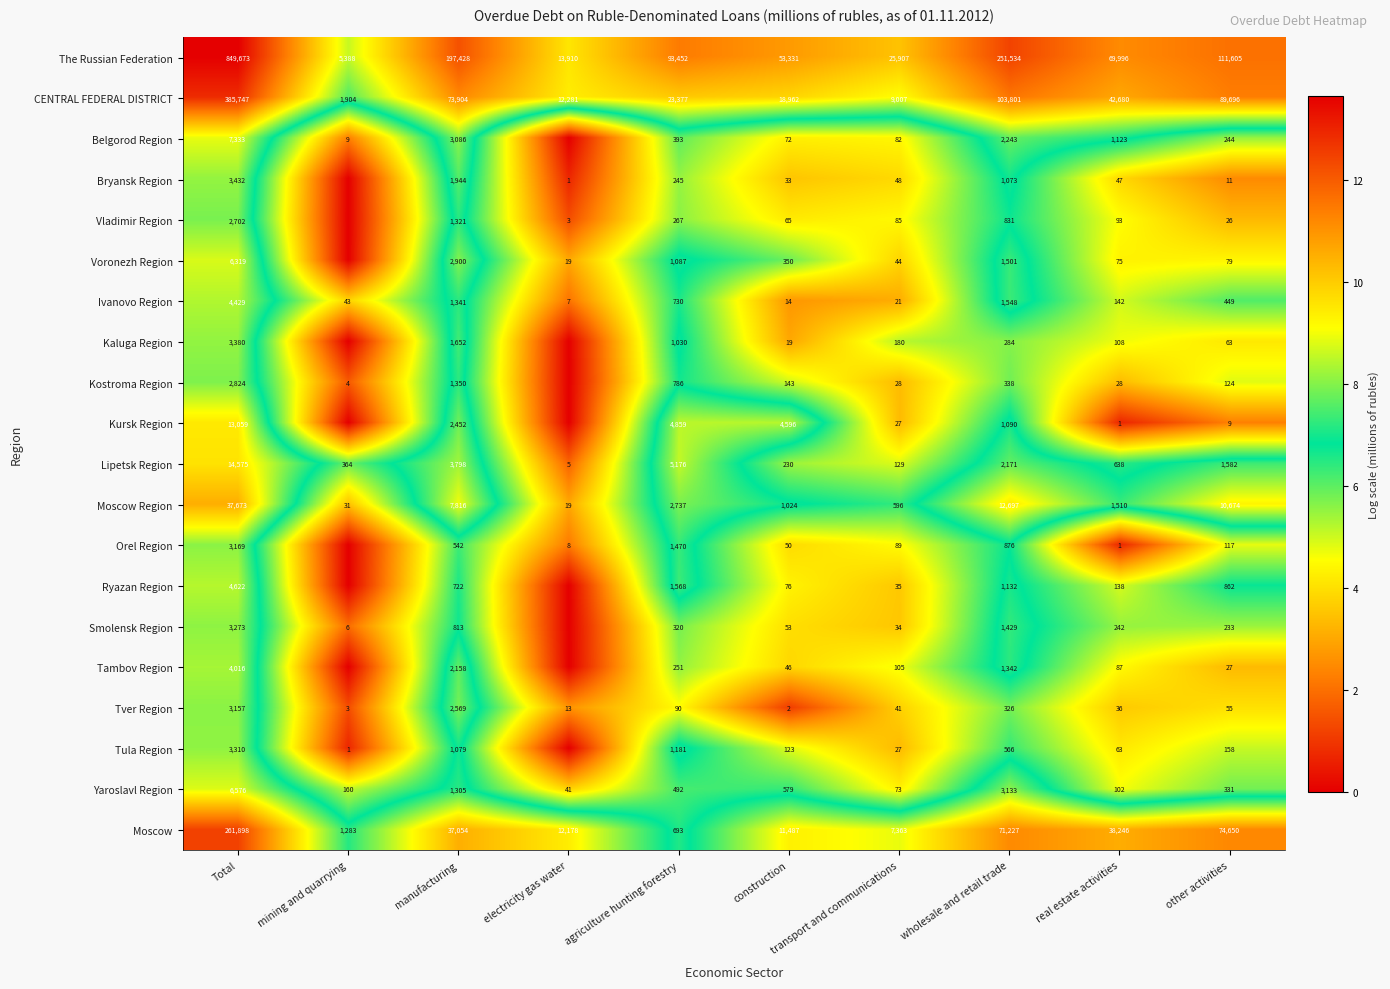

Which label corresponds to the smallest value in the chart?

electricity gas water